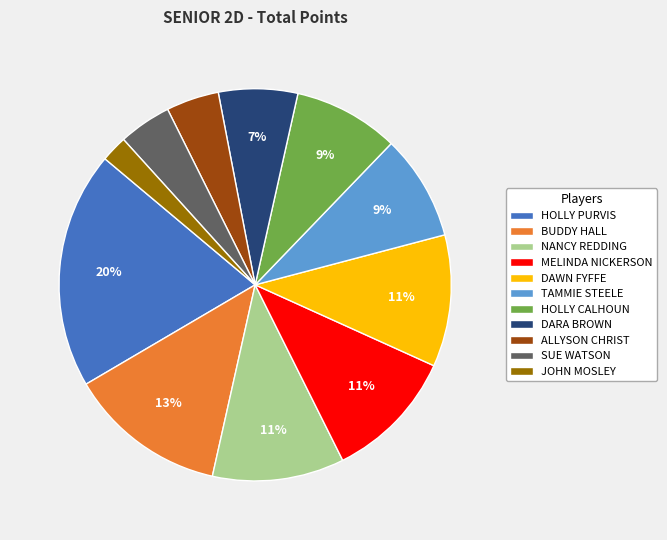

Which category has the biggest portion of the pie?

HOLLY PURVIS